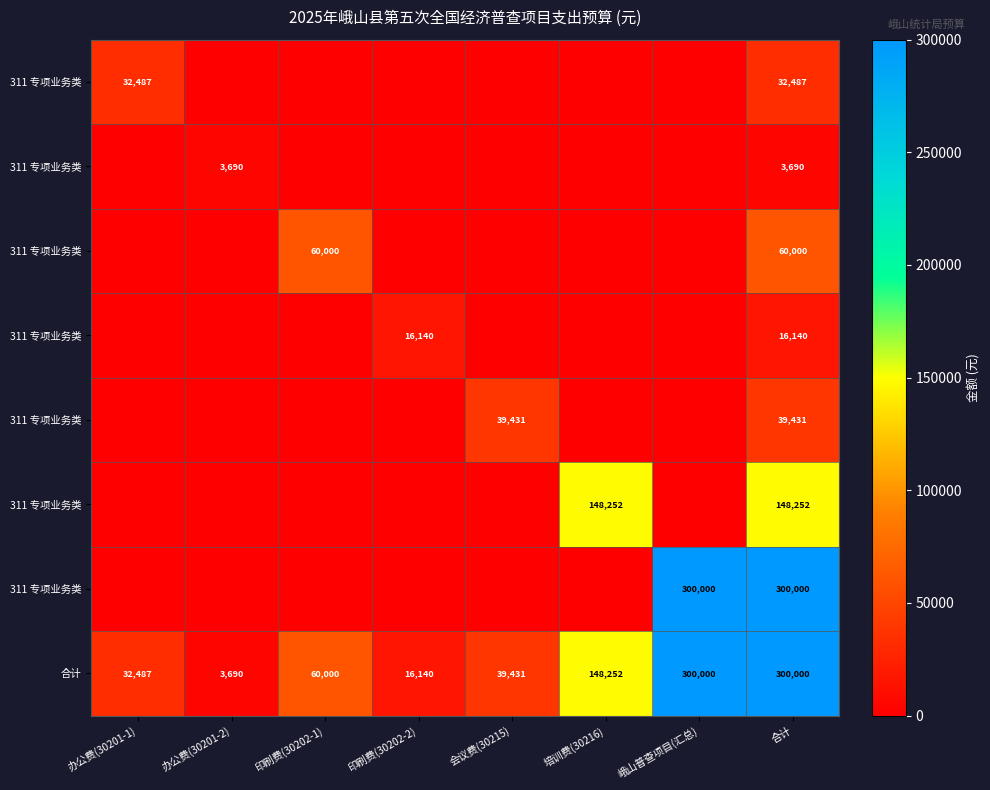

At which category does the chart reach its minimum across all series?

办公费(30201-2)